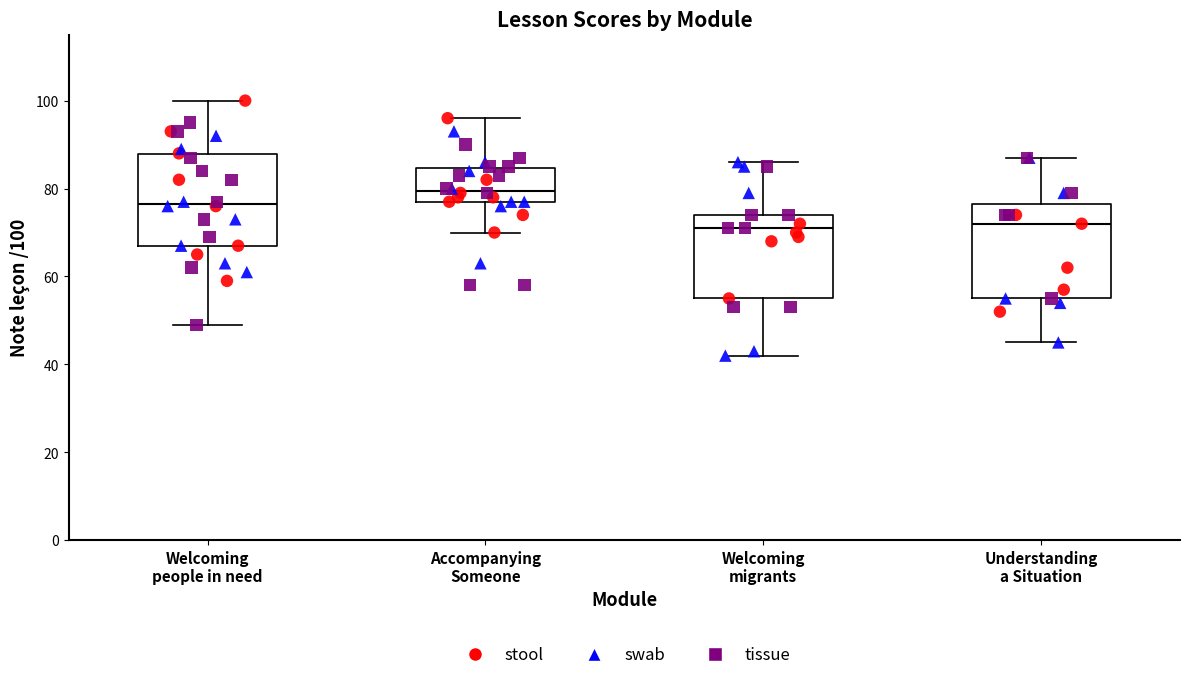

Reading left to right, transcribe this box plot: for each box, give where its median line is, the range the box spans, and where its two whiskers end, as read against the y-axis. The values are not printed on the chart, so give them approximately, as read against the axis.

Welcoming people in need: median 76, box 68 to 88, whiskers 50 to 100
Accompanying Someone: median 80, box 78 to 84, whiskers 70 to 96
Welcoming migrants: median 72, box 56 to 74, whiskers 42 to 86
Understanding a Situation: median 72, box 56 to 76, whiskers 46 to 88